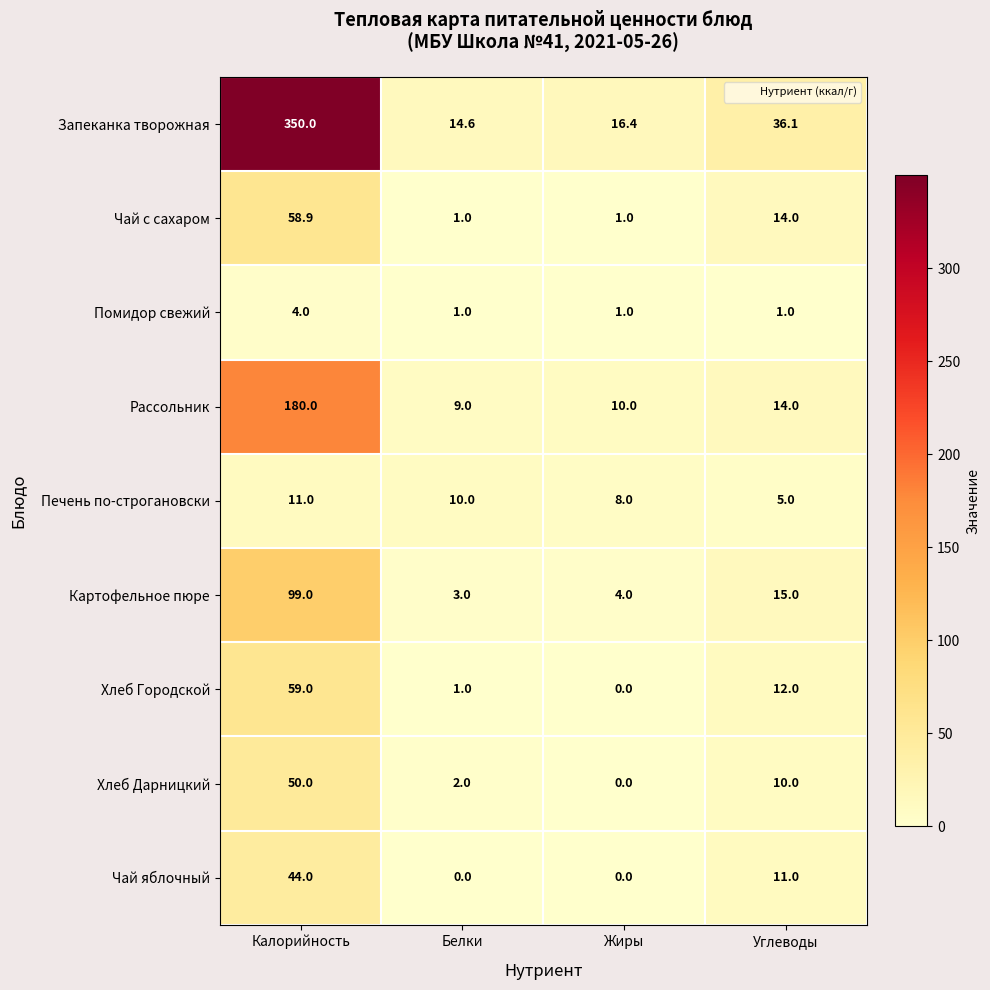

What is the difference between the highest and lowest values at Углеводы?

35.1